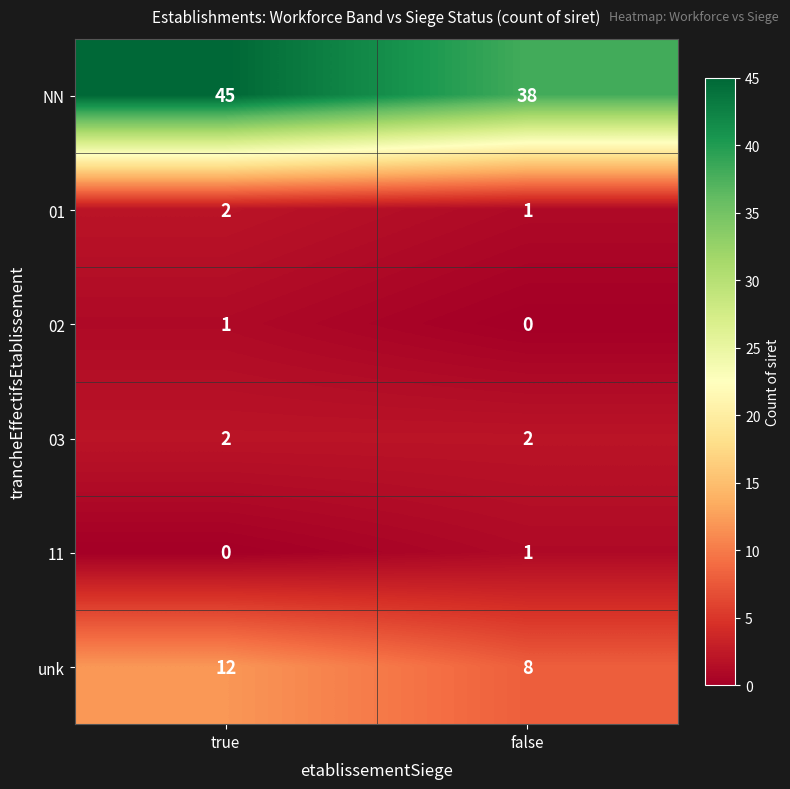

Which label corresponds to the largest value in the chart?

true